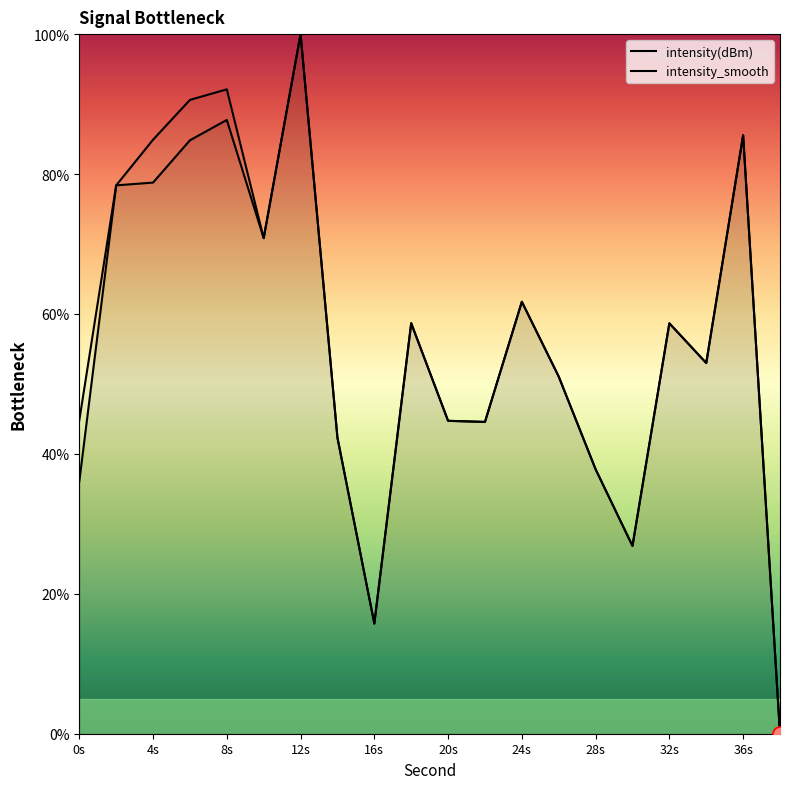

How many lines are shown in the chart?

2